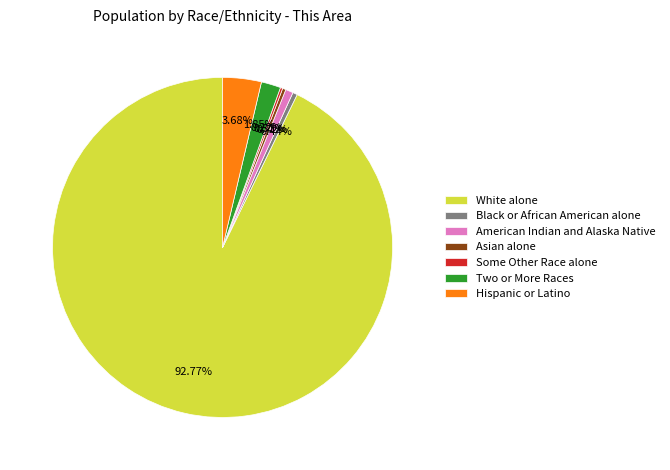

Which slice is the largest?

White alone